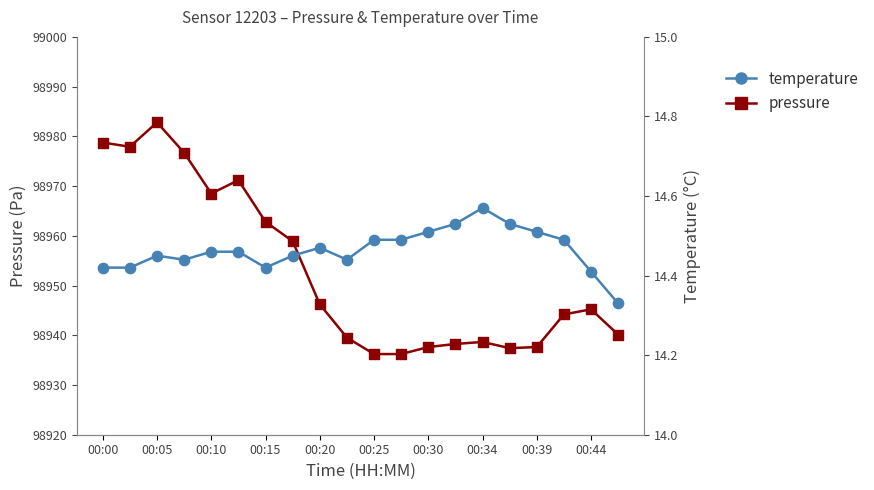

At how many categories does at least one series exceed 31670?

20